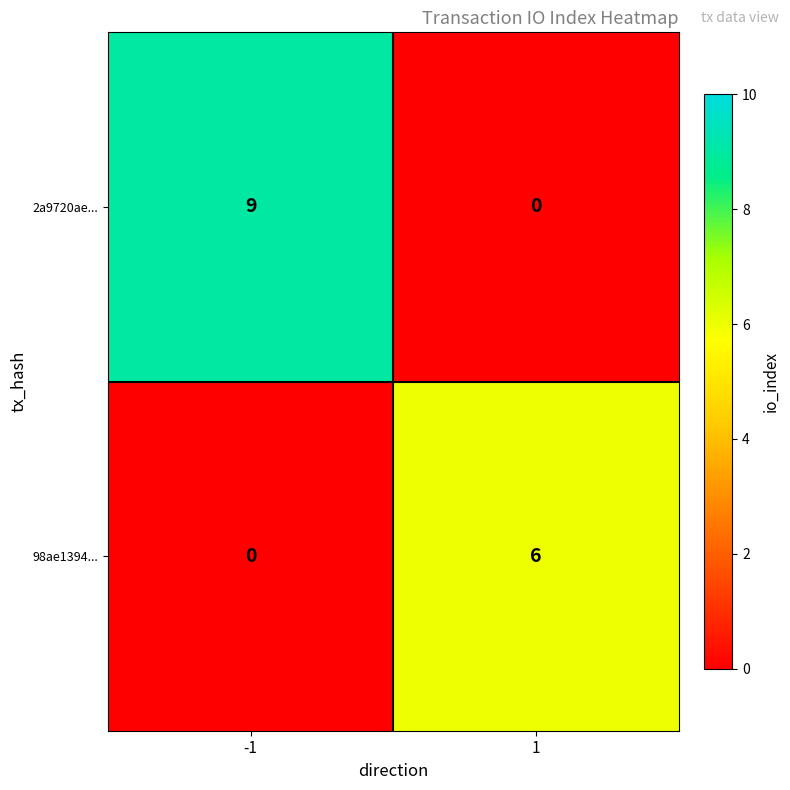

What is the difference between the maximum and minimum values in the 2a9720ae... series?

9